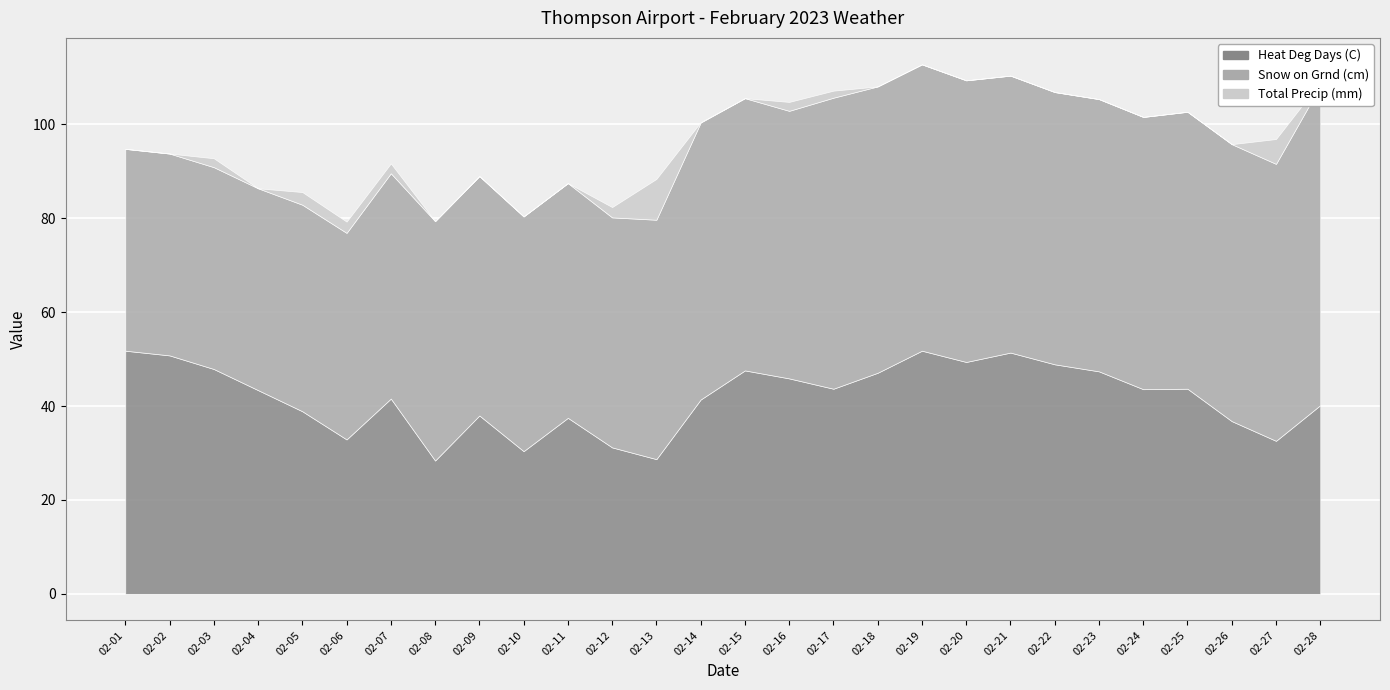

What is the total value across all series at 2023-02-09?

89.0